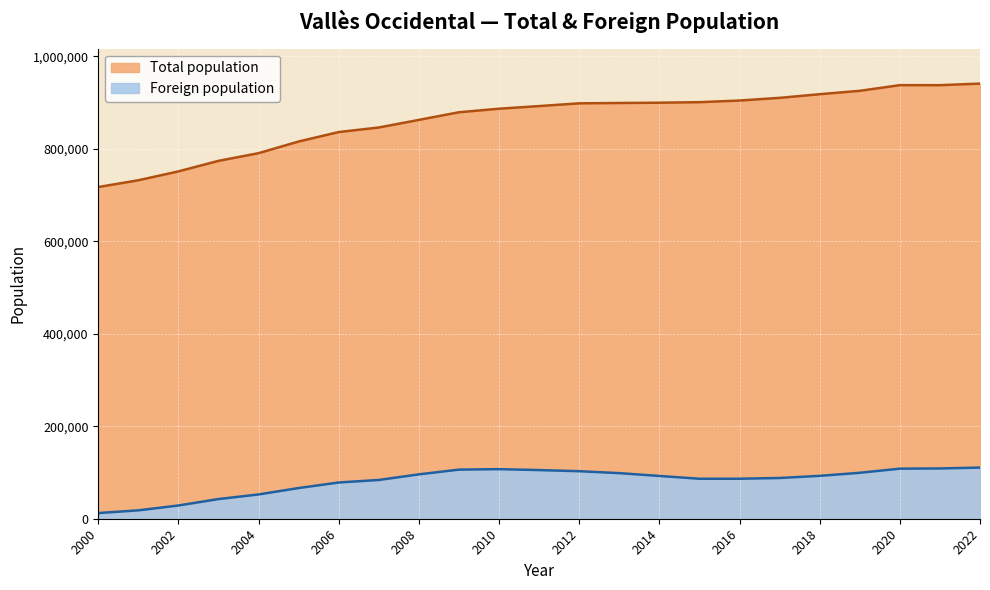

True or false: Total population and Foreign population intersect in this chart.

False